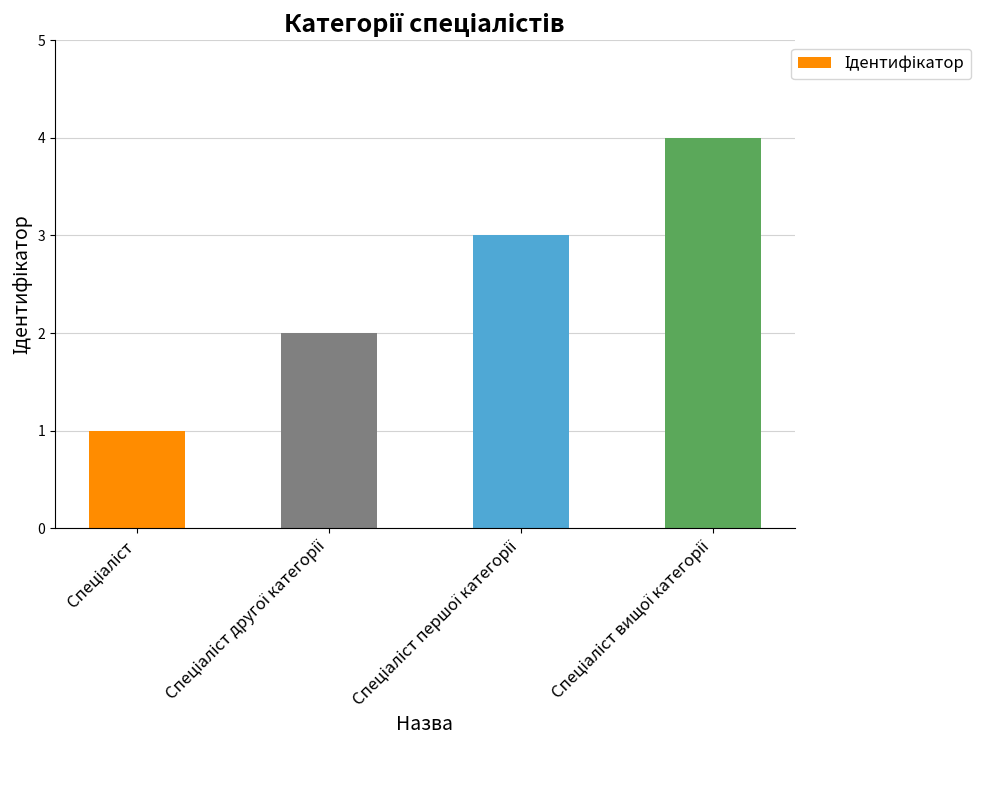

What is the maximum value shown in the chart?

4